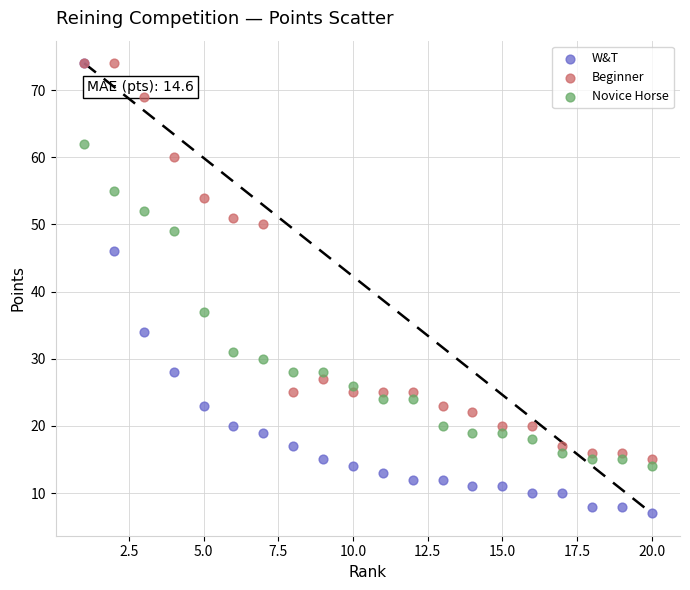

What are all the series names shown in the legend?

W&T, Beginner, Novice Horse